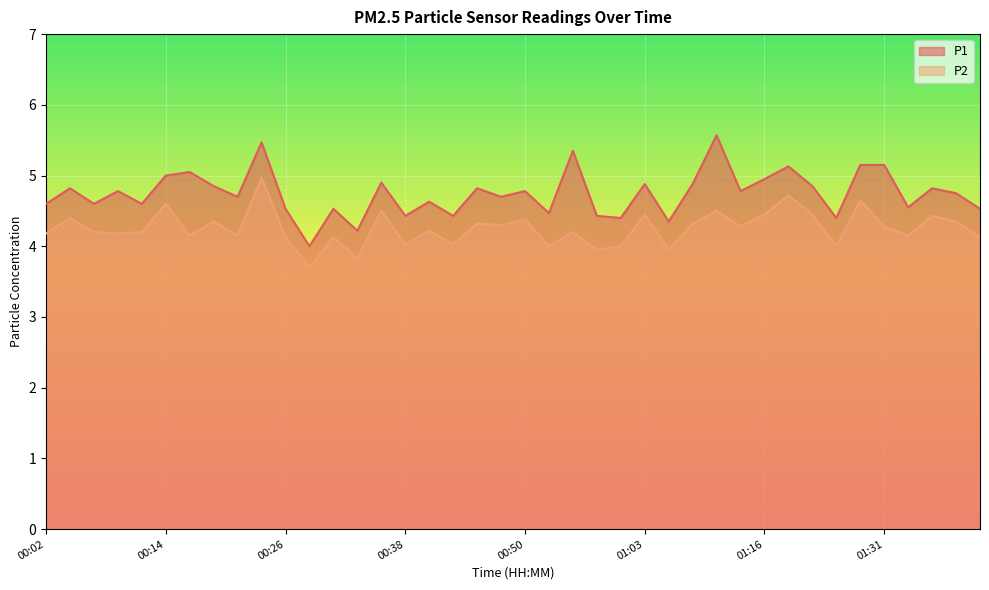

What is the label of the 26th point from the right?

00:36